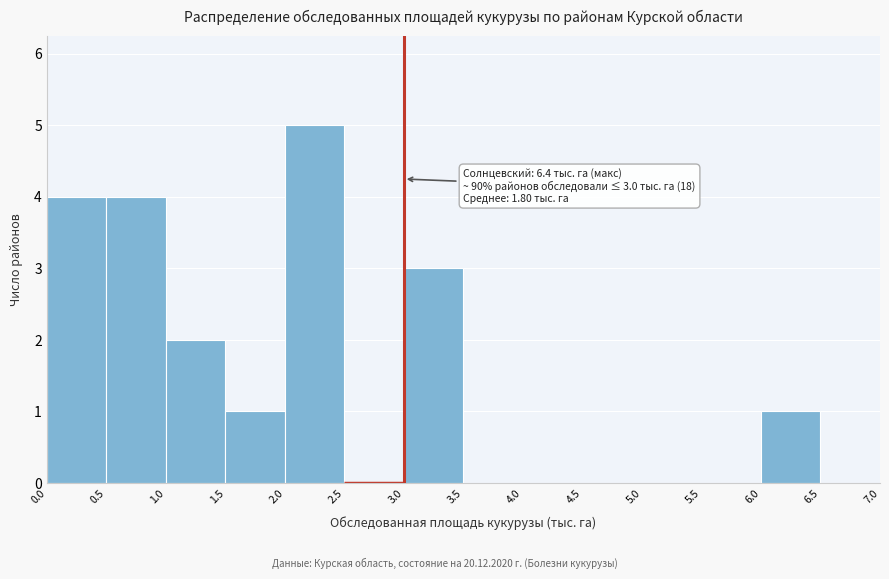

Over which range of the x-axis is the bar tallest?

2.0 to 2.5